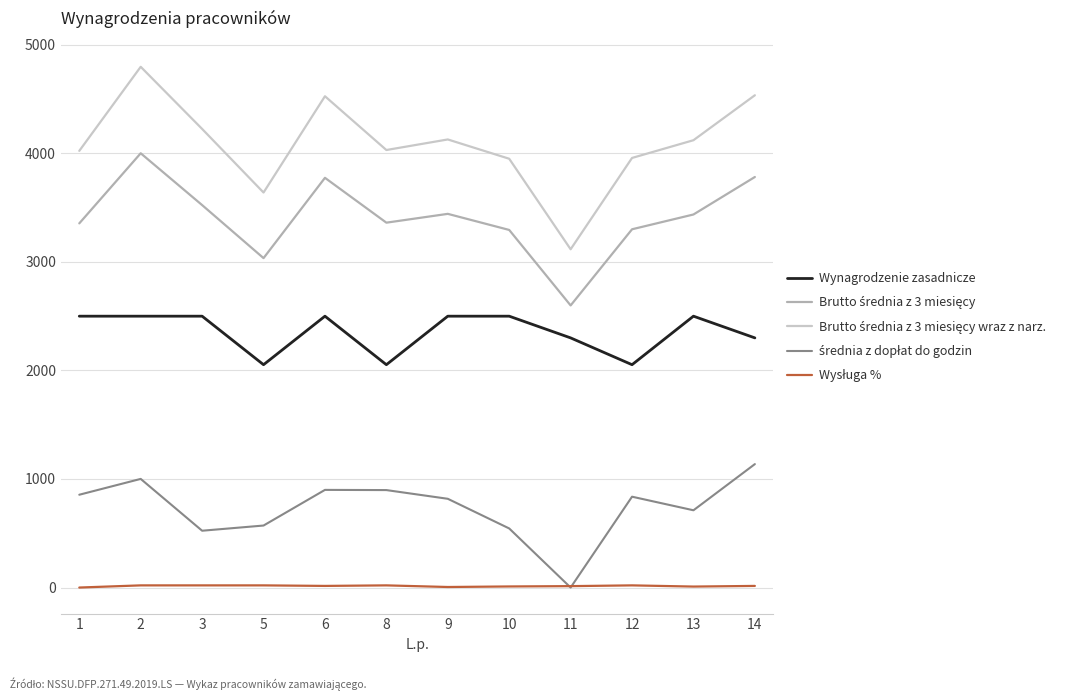

The value of Wynagrodzenie zasadnicze at 9 is 2500.0. True or false?

True